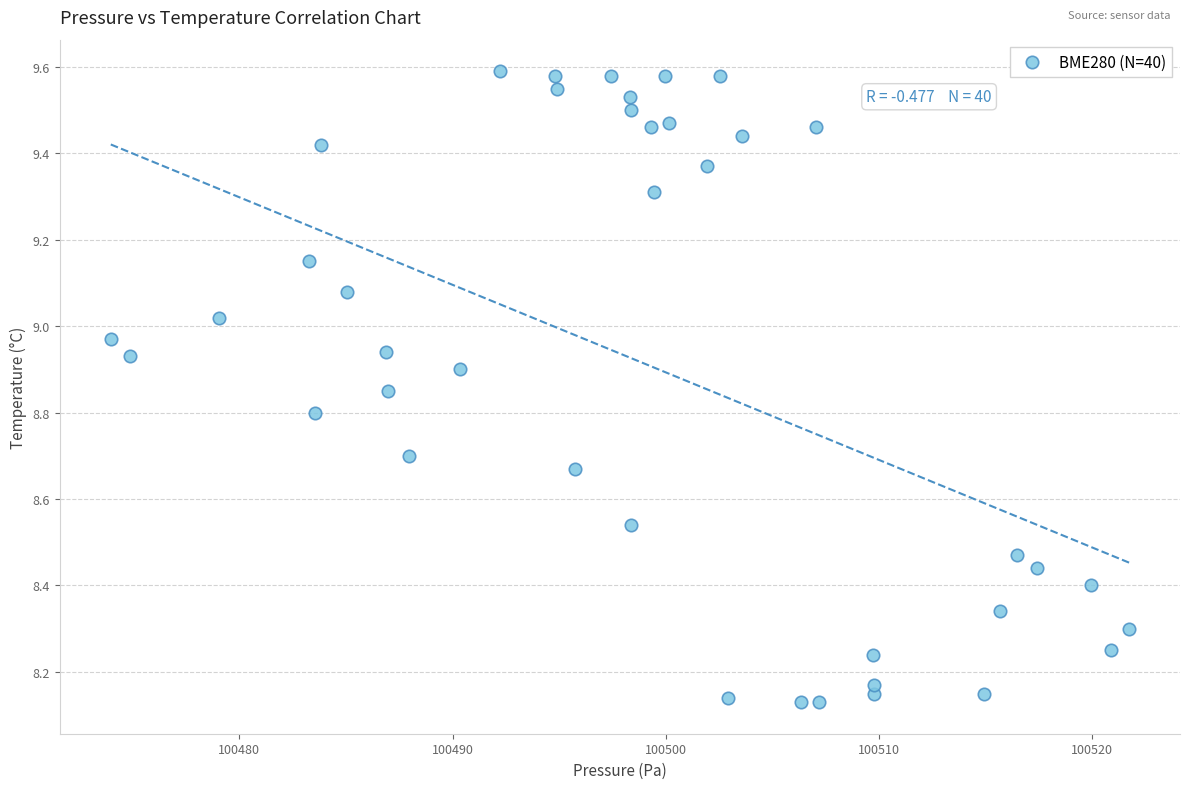

What is the range of Y values (max minus min)?

1.5